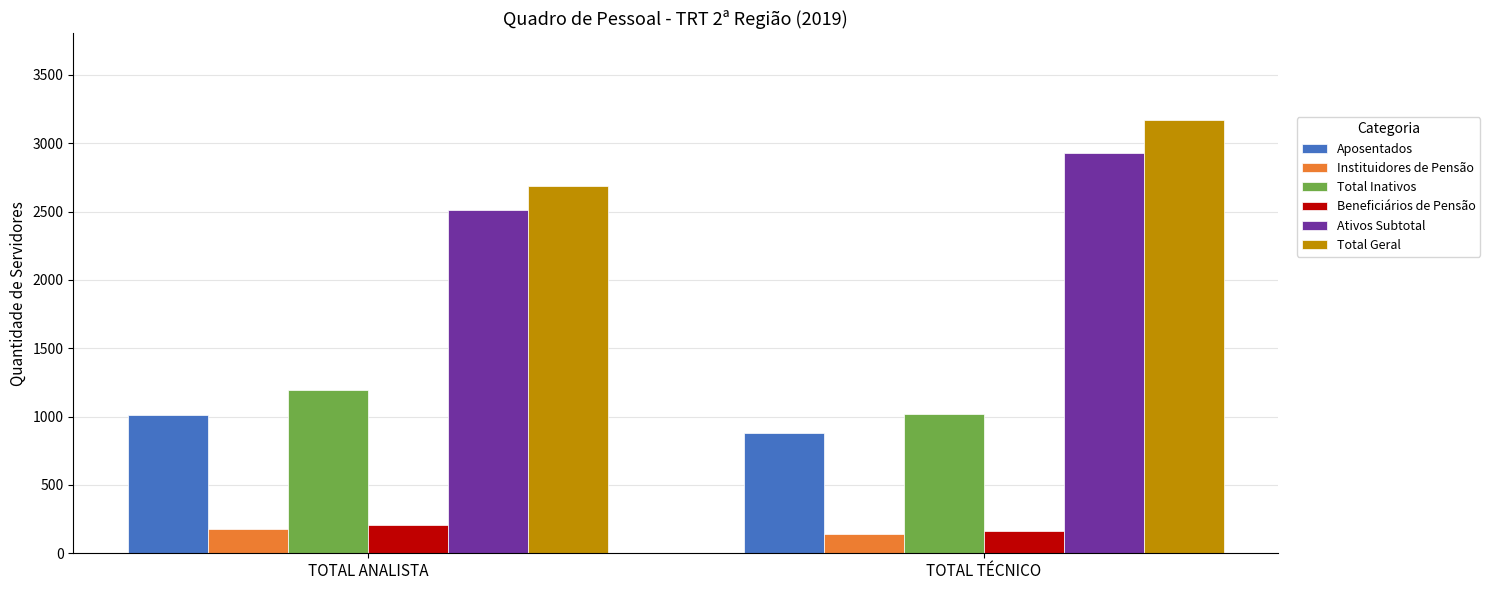

At which category does the chart reach its peak across all series?

TOTAL TÉCNICO